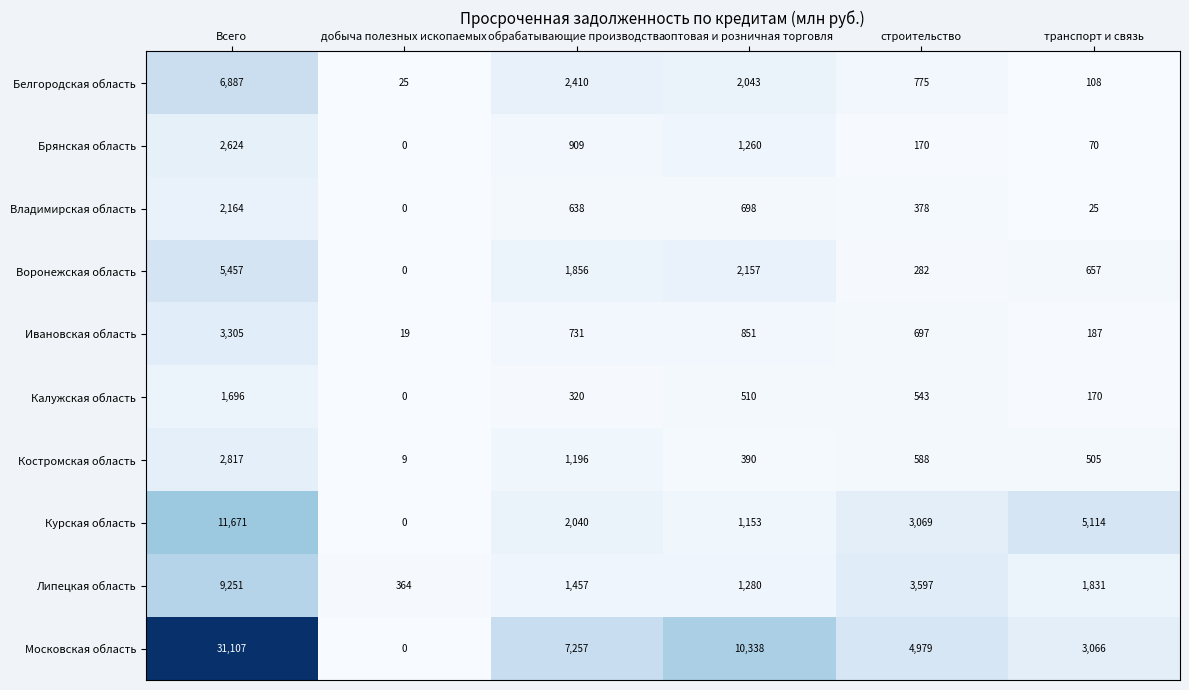

How many data points in Московская область are less than 7257?

3